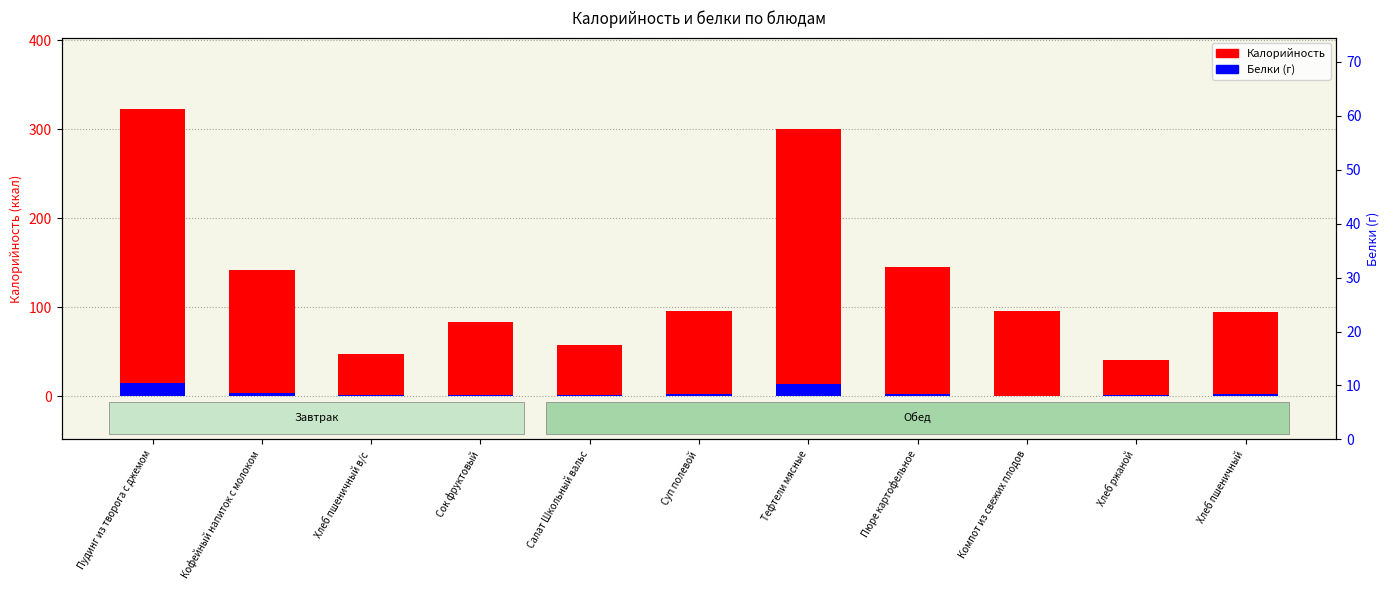

What is the difference between the highest and lowest values at Тефтели мясные?

286.4